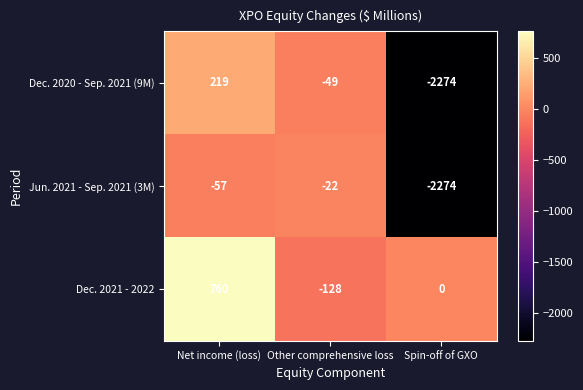

Which series has the largest range (max minus min)?

Dec. 2020 - Sep. 2021 (9M)